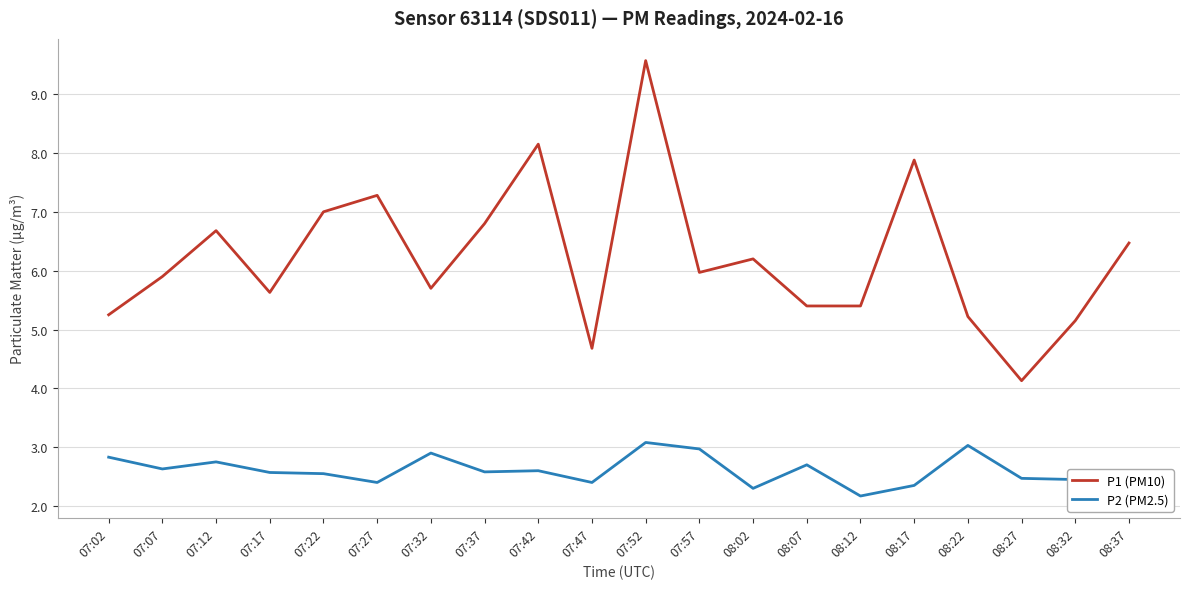

The P1 (PM10) series shows 1.4 at 08:07. True or false?

False